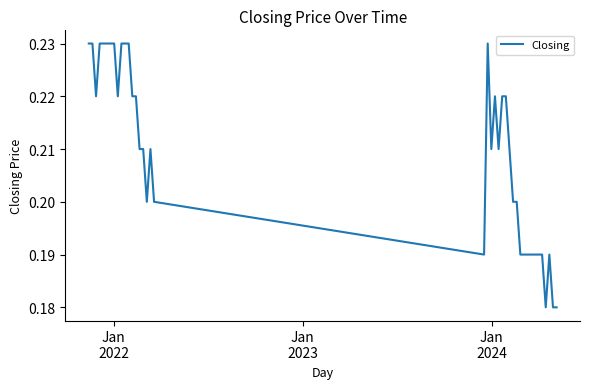

What is the value of the 18th point from the left?

0.2